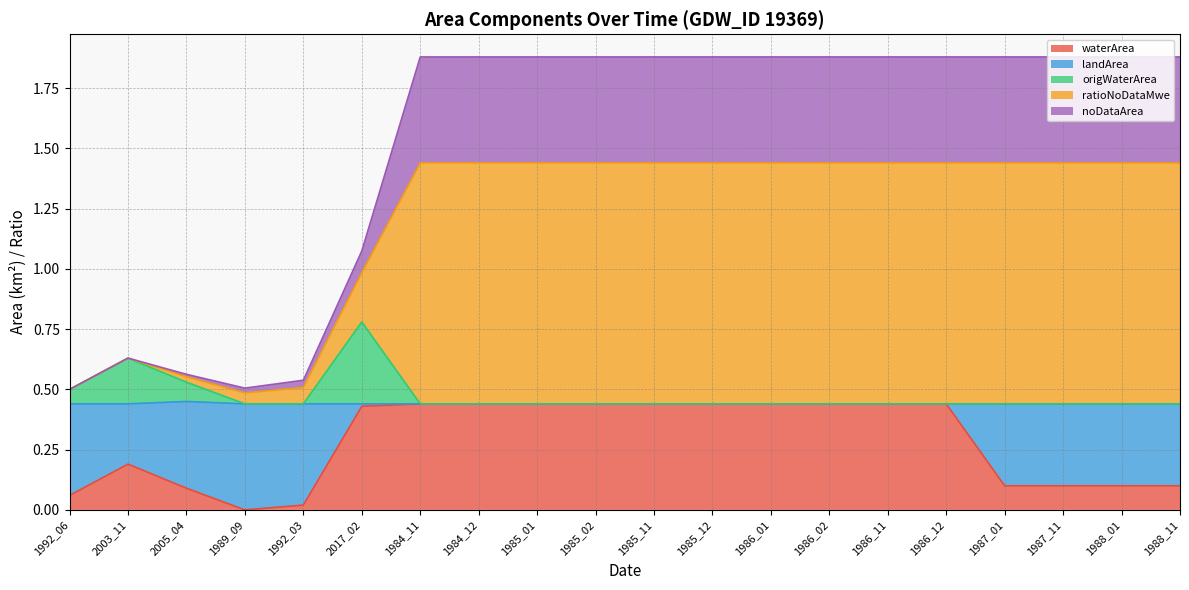

True or false: waterArea has a value of 0.1 at 1987_11.

True